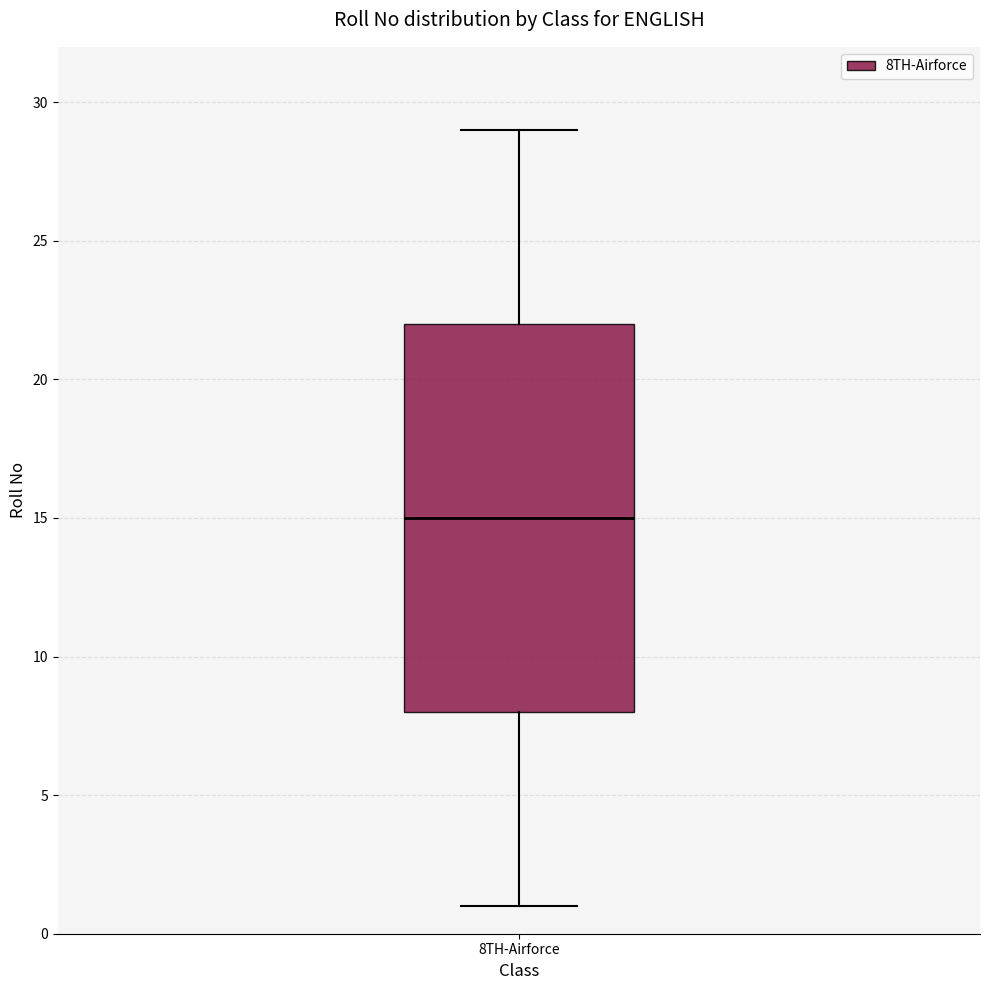

Transcribe this box plot: give where the median line is, the range the box spans, and where the two whiskers end, as read against the y-axis. The values are not printed on the chart, so give them approximately, as read against the axis.

median 15, box 8 to 22, whiskers 1 to 29